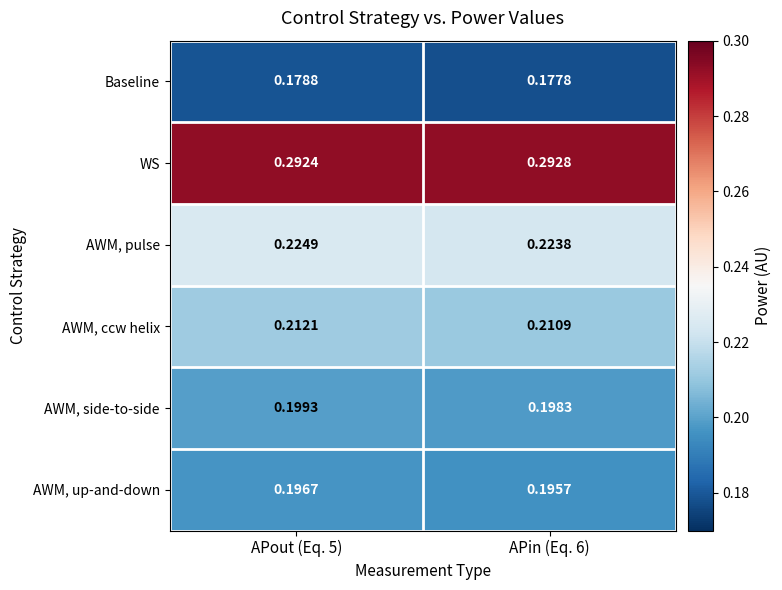

What is the total value across all series at APout (Eq. 5)?

1.3